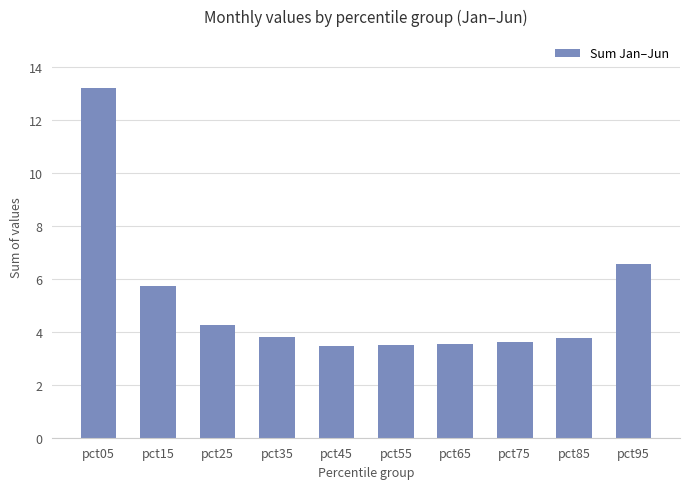

Which has a higher value, pct25 or pct45?

pct25